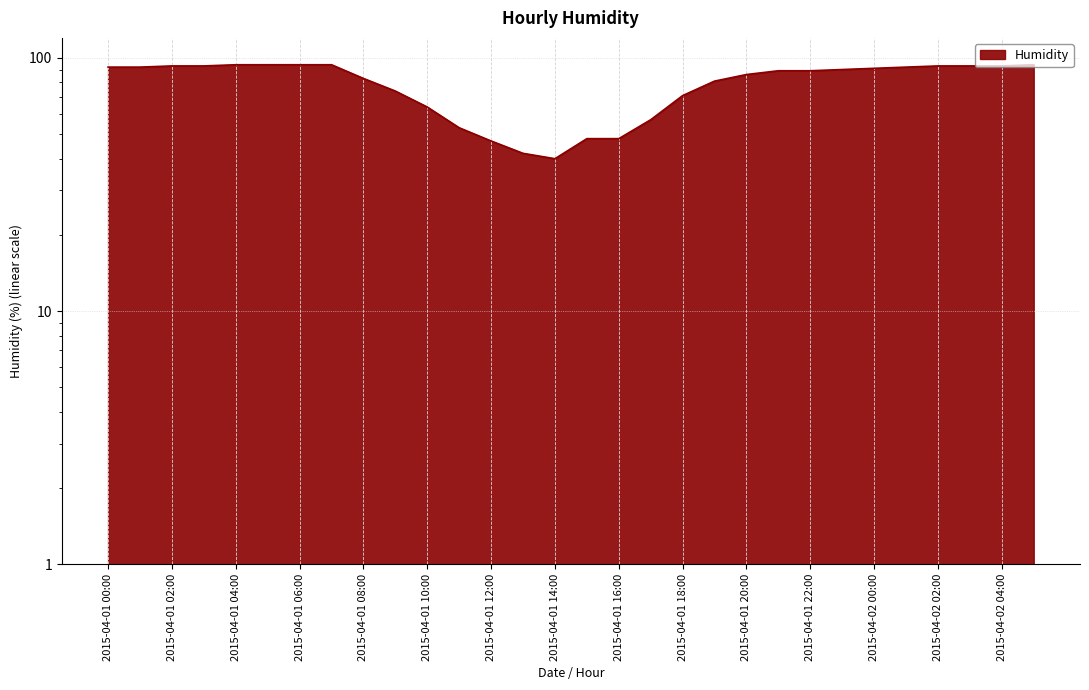

The chart shows a value of 93 at 2015-04-02 02:00. True or false?

True